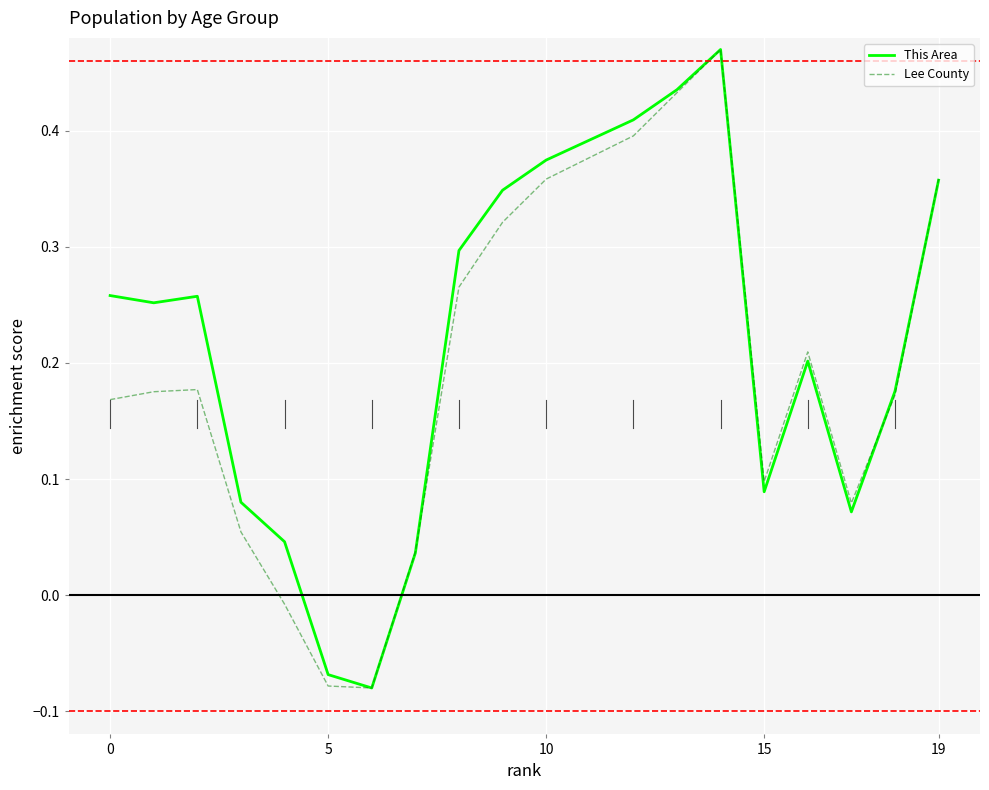

Reading right to left, extract all data points from this chart.

This Area: 0.4	0.2	0.1	0.2	0.1	0.5	0.4	0.4	0.4	0.4	0.3	0.3	0.0	-0.1	-0.1	0.0	0.1	0.3	0.3	0.3
Lee County: 0.4	0.2	0.1	0.2	0.1	0.5	0.4	0.4	0.4	0.4	0.3	0.3	0.0	-0.1	-0.1	-0.0	0.1	0.2	0.2	0.2